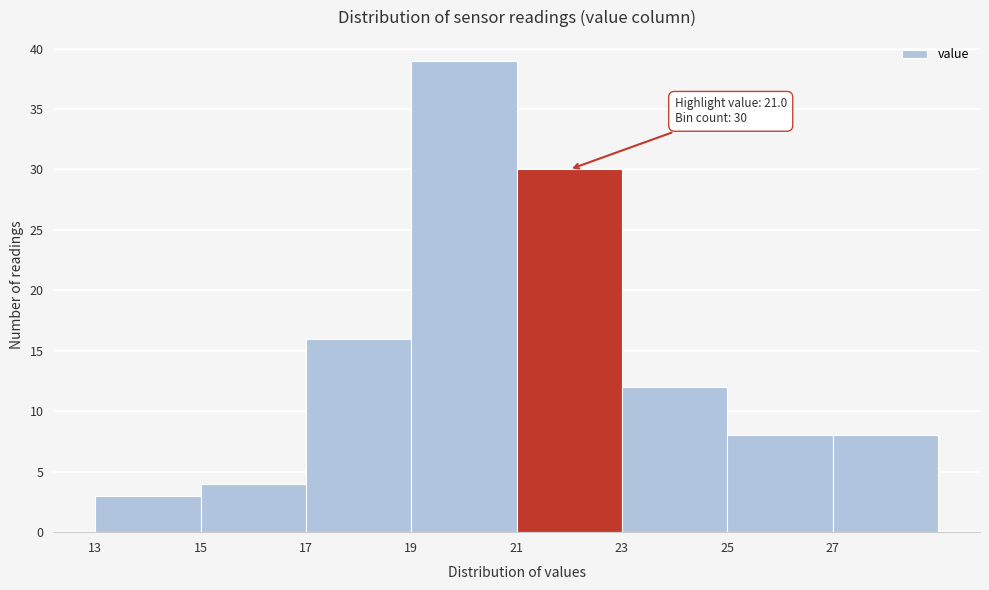

Over which range of the x-axis is the bar tallest?

19 to 21